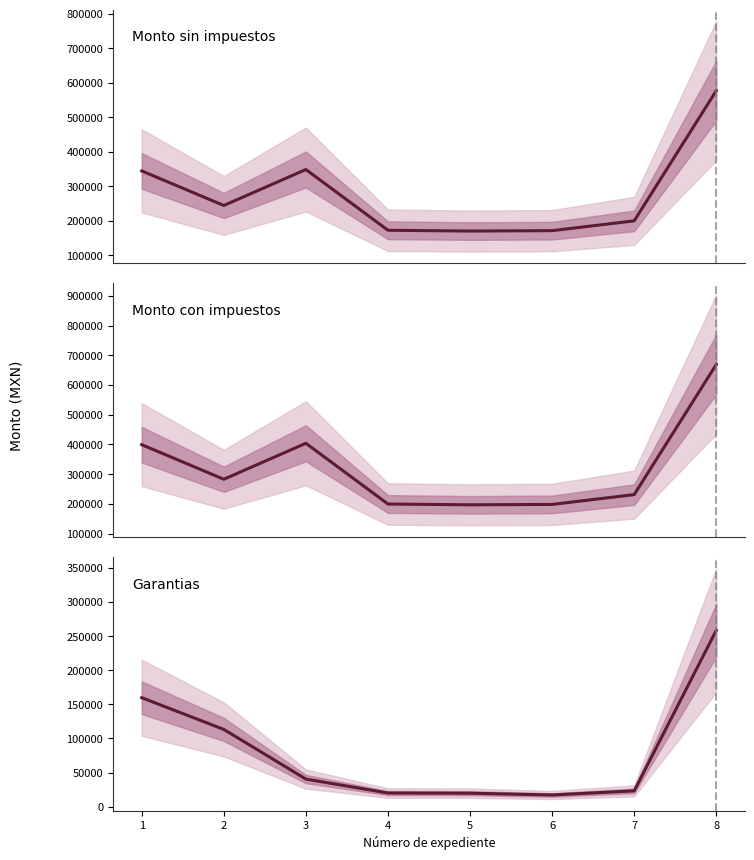

Rank the series by their maximum value, from highest to lowest.

Monto con impuestos, Monto sin impuestos, Garantias